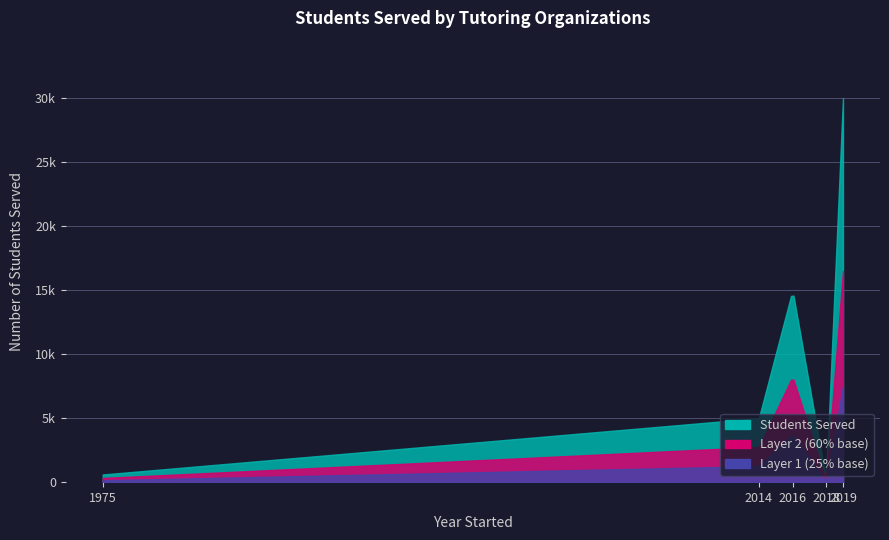

Where is the first local minimum?

2018
Amira Learning